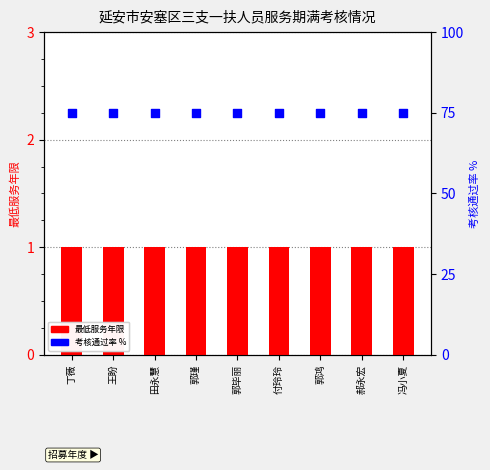

Which series contains the highest Y value?

考核通过率